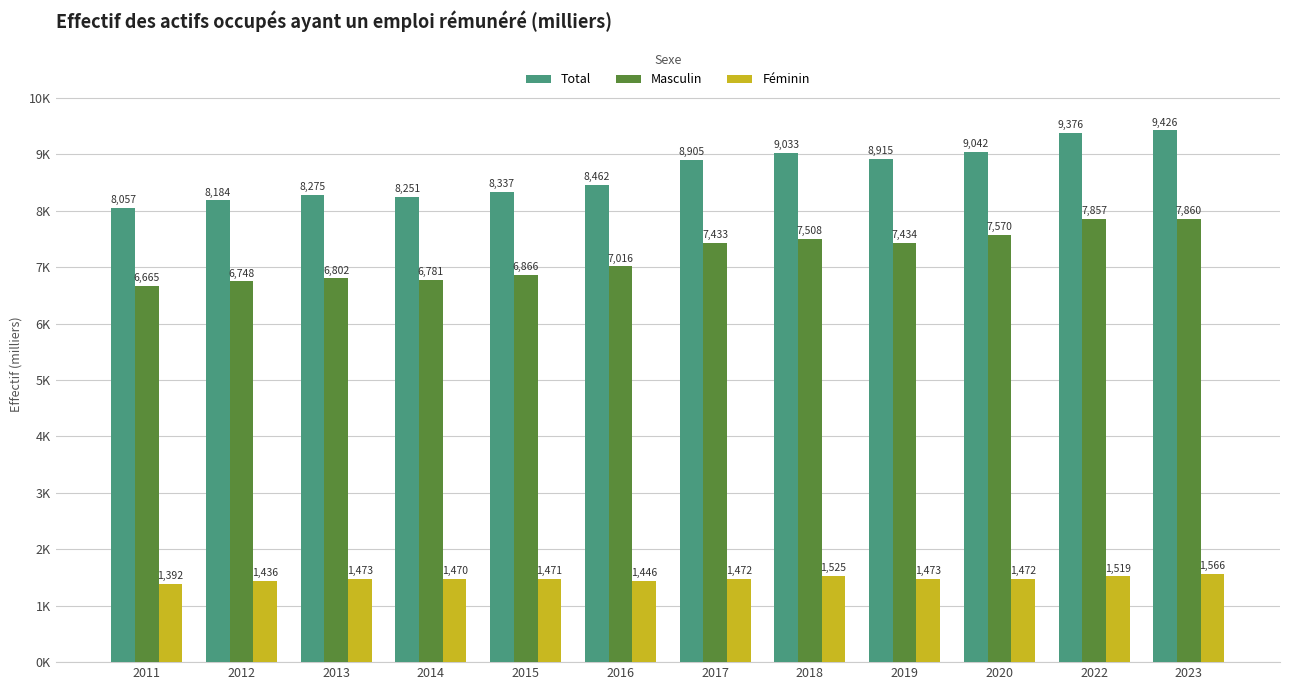

Are the bars grouped side by side (vs. stacked)?

Yes